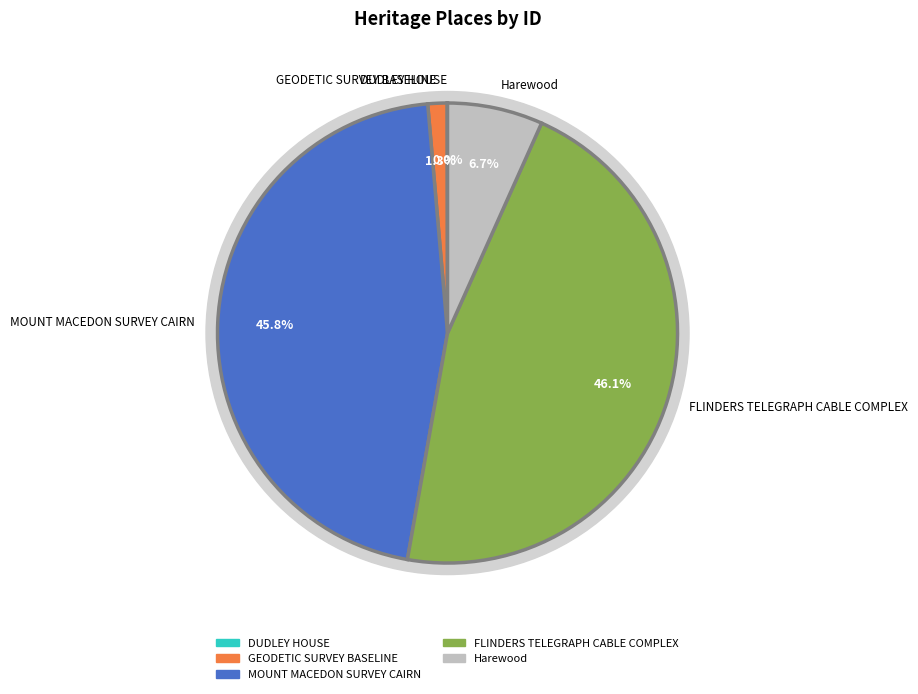

How many slices are in this pie chart?

5